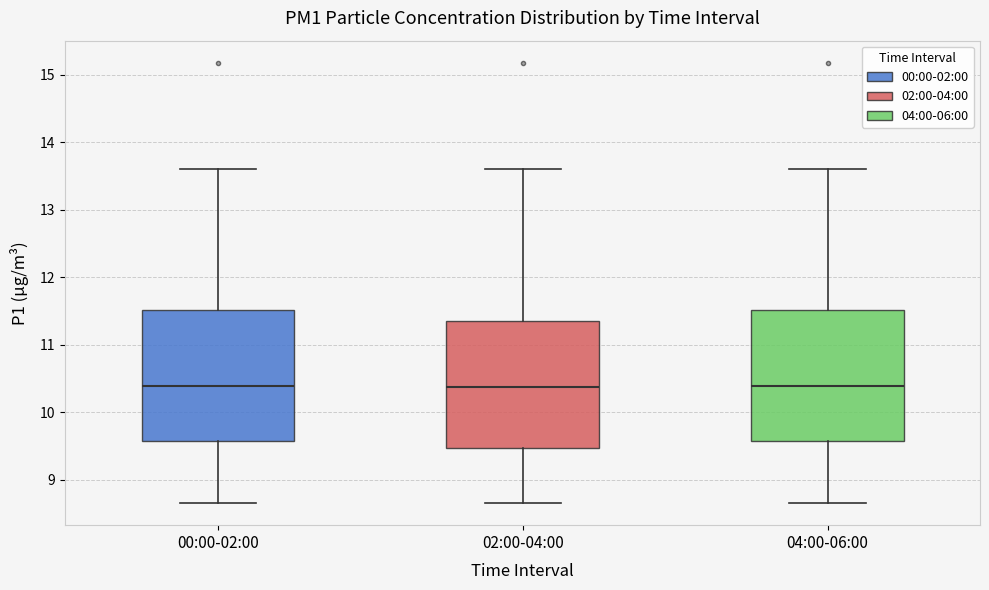

Reading left to right, transcribe this box plot: for each box, give where its median line is, the range the box spans, and where its two whiskers end, as read against the y-axis. The values are not printed on the chart, so give them approximately, as read against the axis.

00:00-02:00: median 10.4, box 9.6 to 11.5, whiskers 8.7 to 13.6
02:00-04:00: median 10.4, box 9.5 to 11.4, whiskers 8.7 to 13.6
04:00-06:00: median 10.4, box 9.6 to 11.5, whiskers 8.7 to 13.6